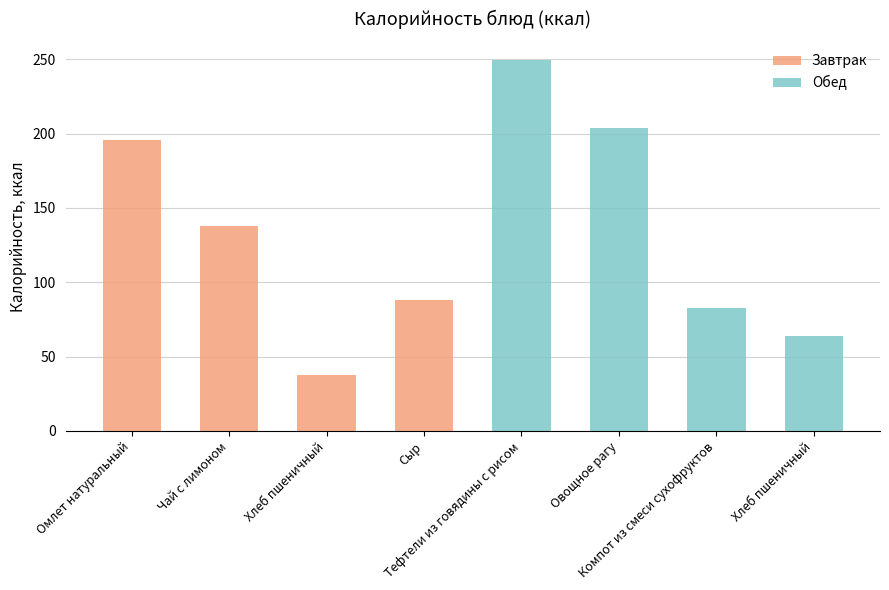

List the series in order of their peak value, lowest first.

Завтрак, Обед